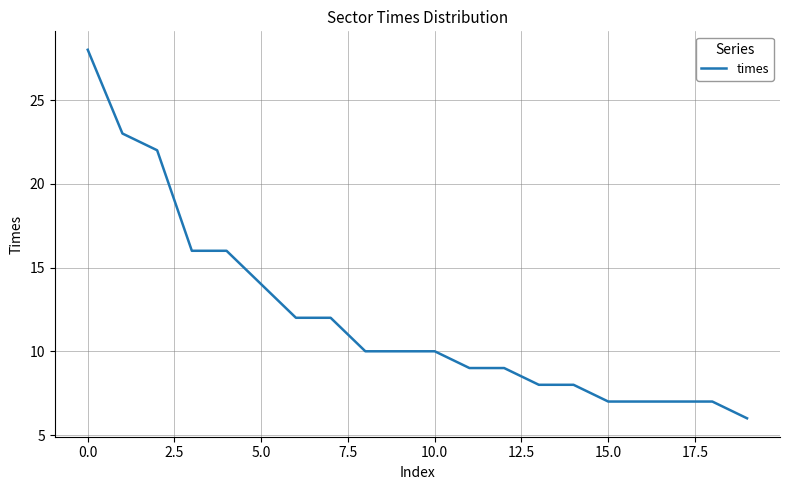

What is the smallest value displayed?

6